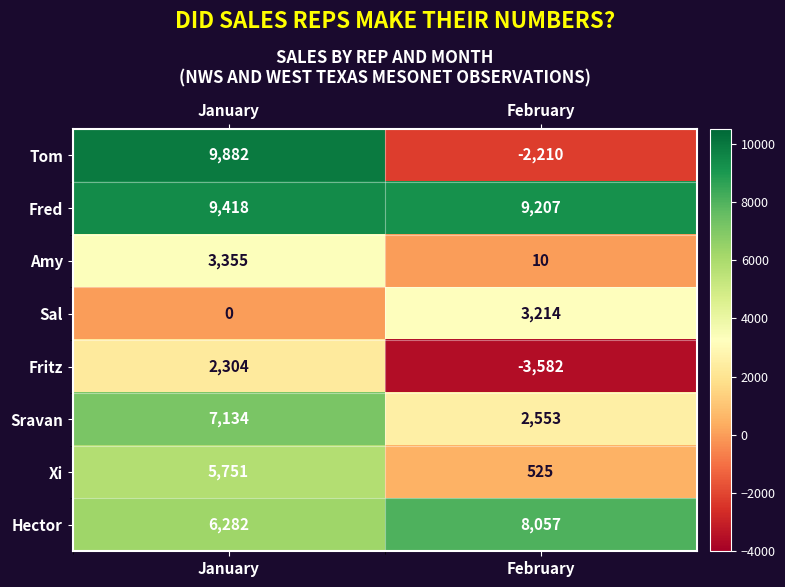

Reading left to right, transcribe all the data shown in this chart.

Tom: 9882	-2210
Fred: 9418	9207
Amy: 3355	10
Sal: 0	3214
Fritz: 2304	-3582
Sravan: 7134	2553
Xi: 5751	525
Hector: 6282	8057